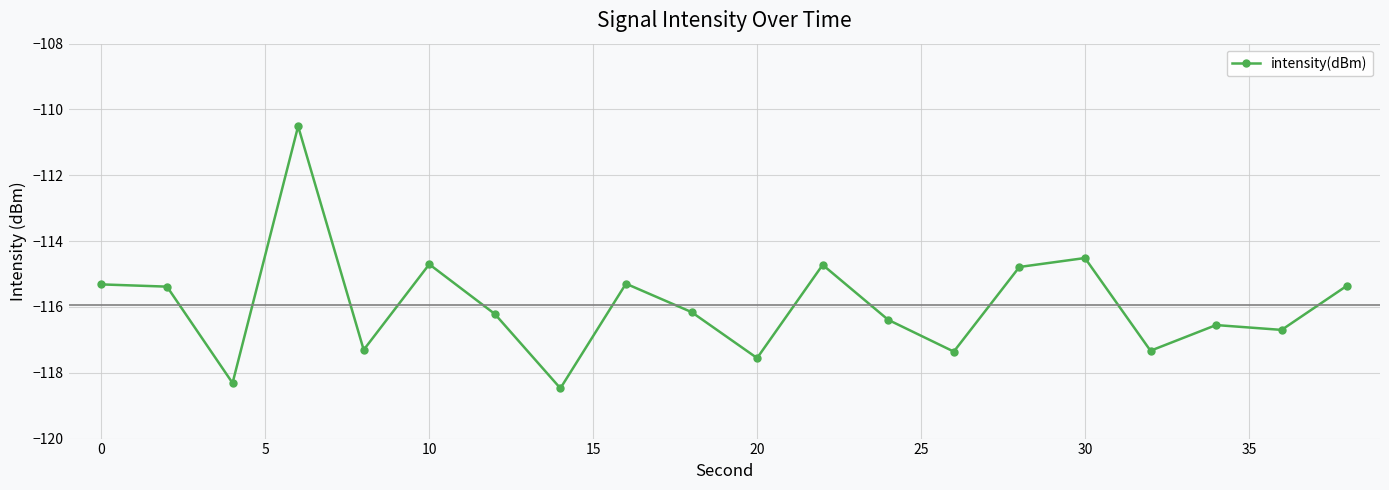

What is the value of the 7th point from the left?

-116.2